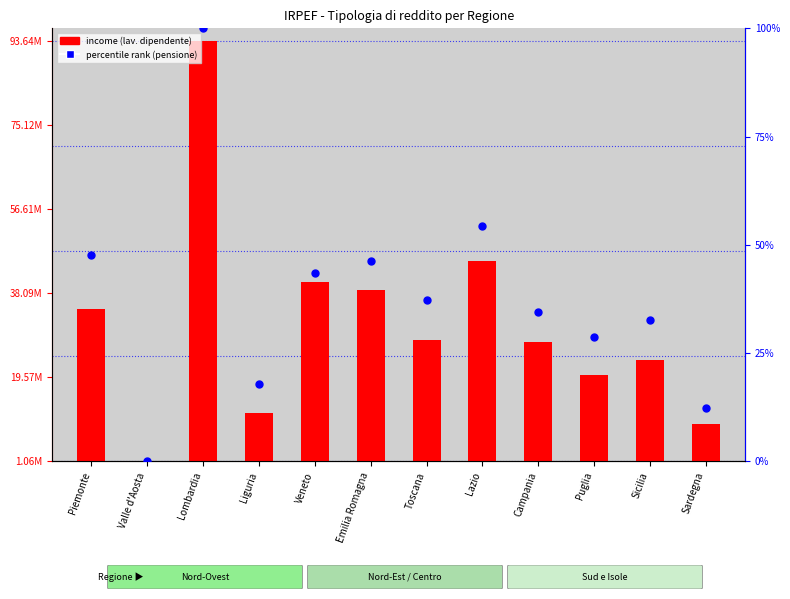

Which series reaches the maximum Y coordinate?

income (lavoro dipendente)